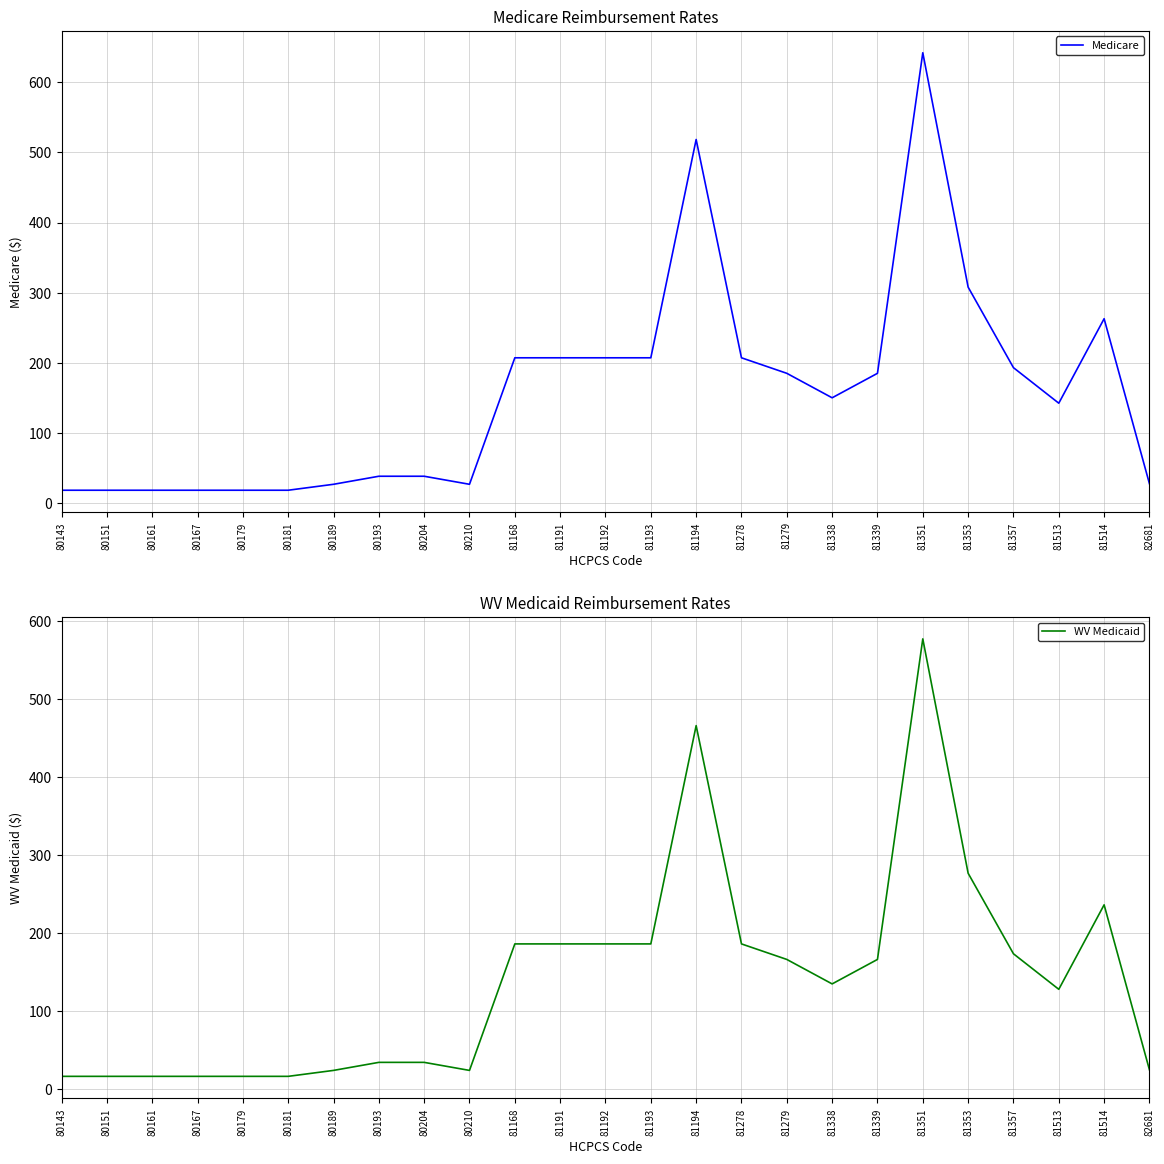

True or false: Medicare and WV Medicaid intersect in this chart.

False